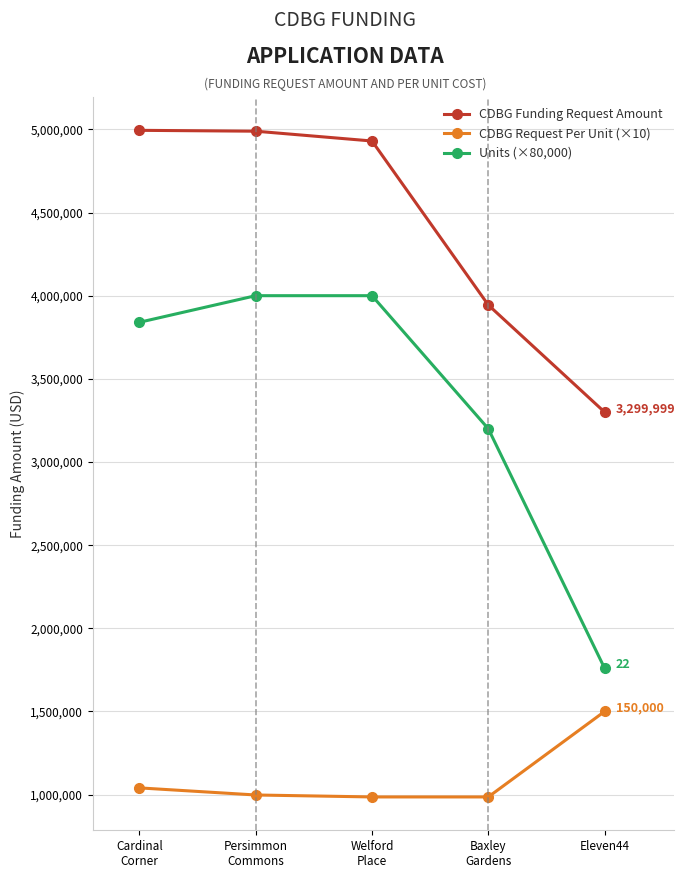

What is the label of the 5th point from the right?

Cardinal
Corner